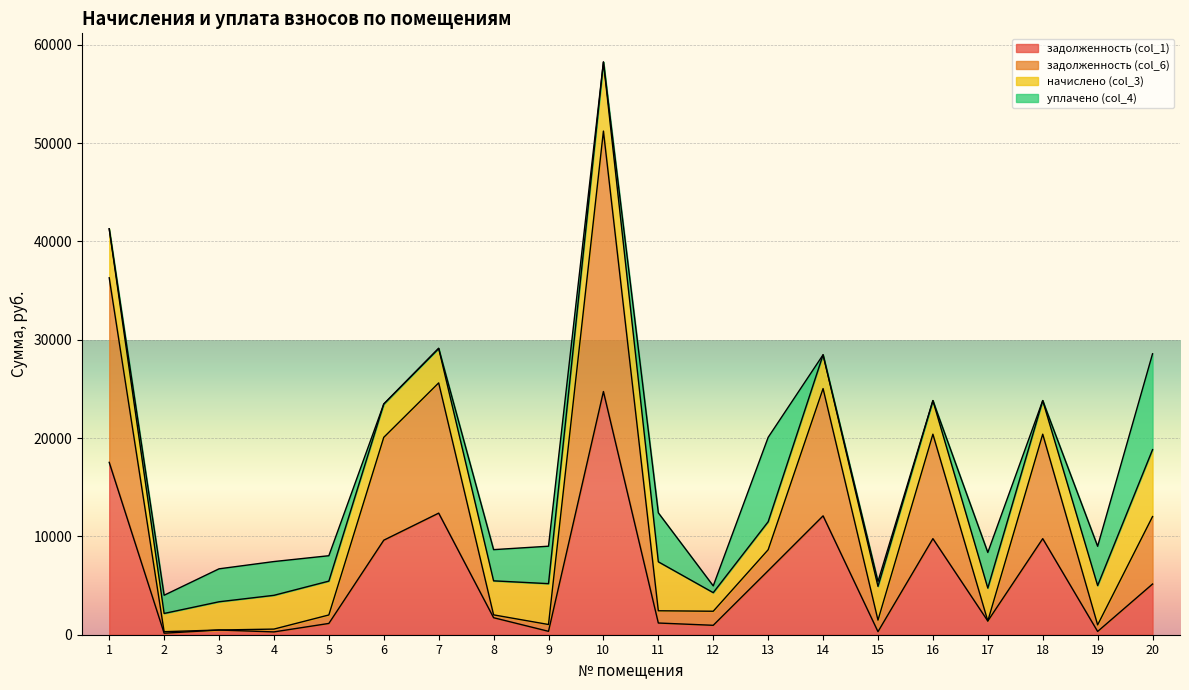

At which category does the chart reach its peak across all series?

10